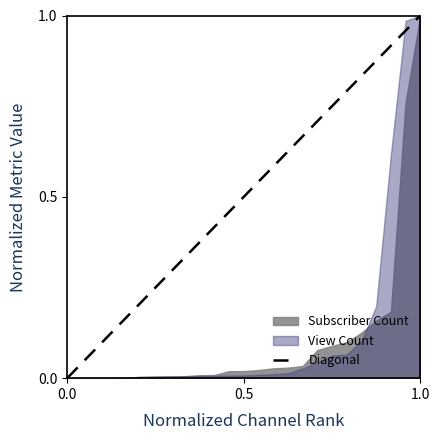

Does the chart display data point markers on the line(s)?

No